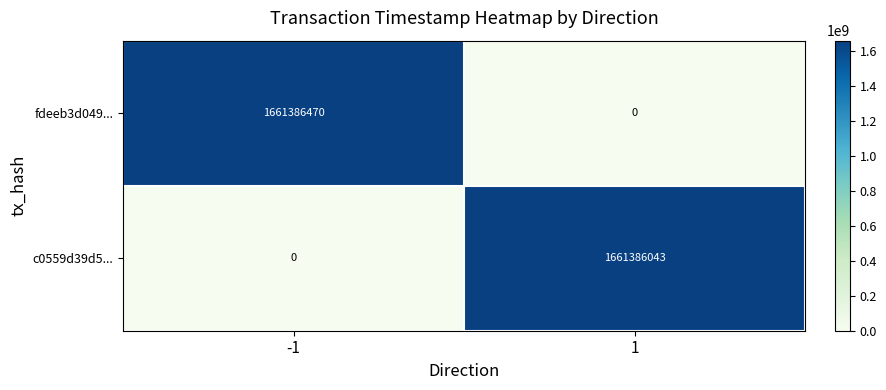

Reading right to left, what are all the values shown in this chart?

fdeeb3d049...: 0	1661386470
c0559d39d5...: 1661386043	0